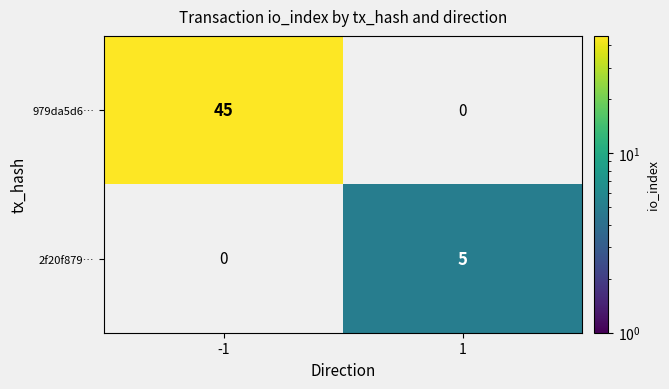

True or false: 979da5d6… has a value of 45 at -1.

True